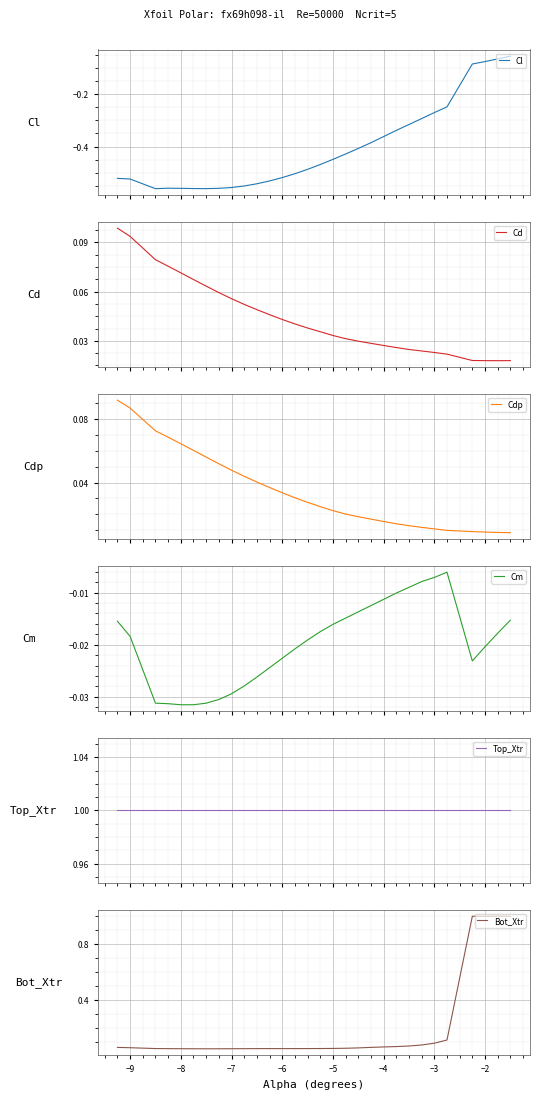

What is the maximum value for Bot_Xtr?

1.0